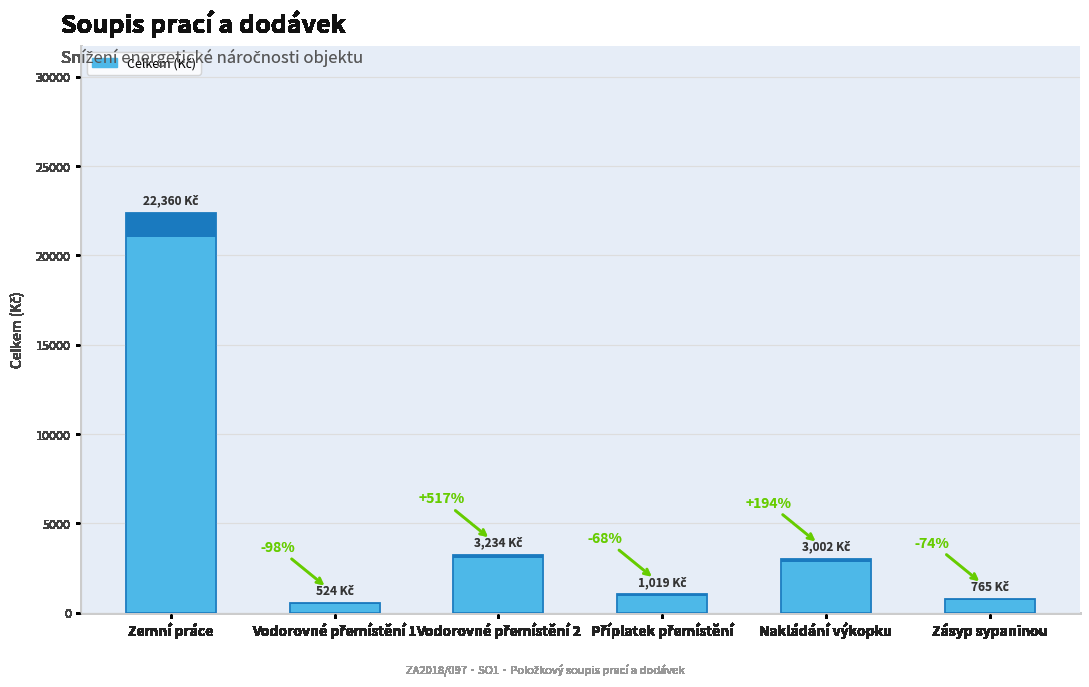

What is the sum of all values?

30905.2